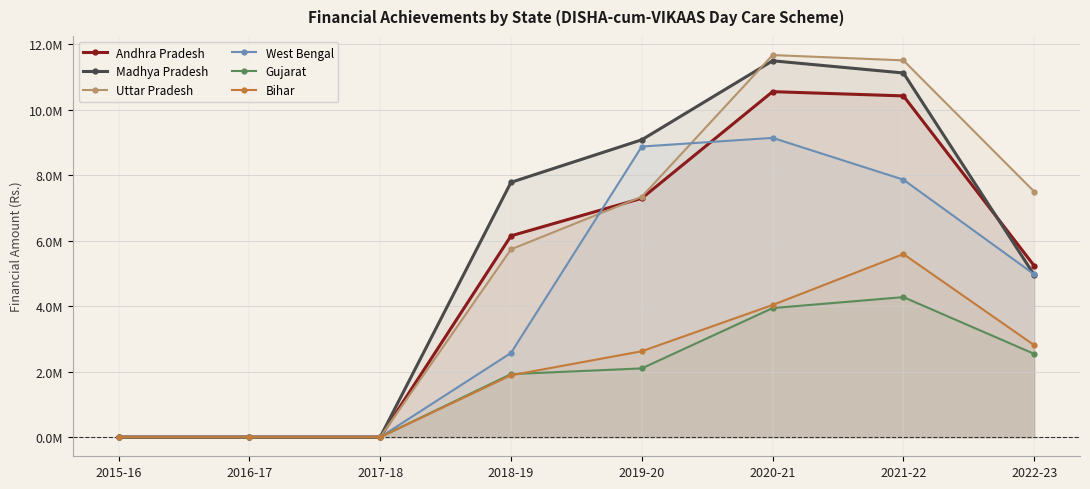

Rank the categories by Uttar Pradesh value from lowest to highest.

2015-16, 2016-17, 2017-18, 2018-19, 2019-20, 2022-23, 2021-22, 2020-21